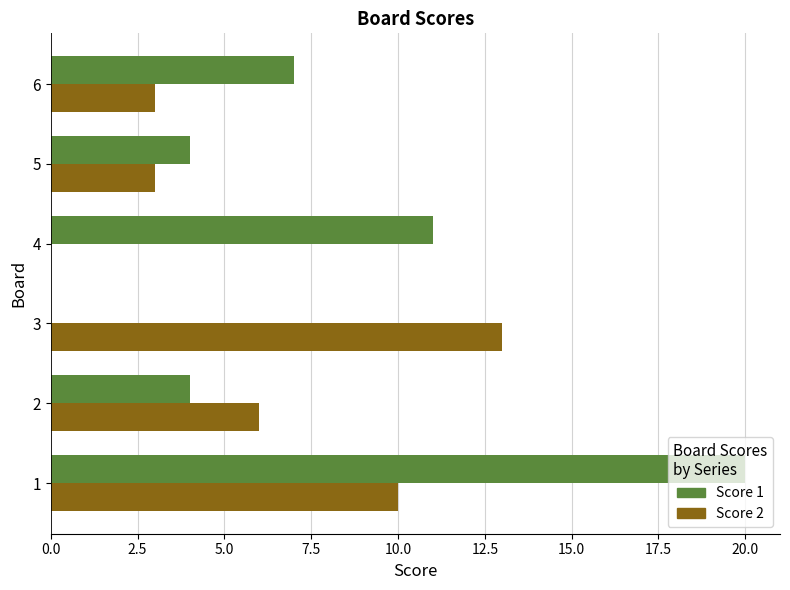

The value of Score 1 at 6 is 9. True or false?

False